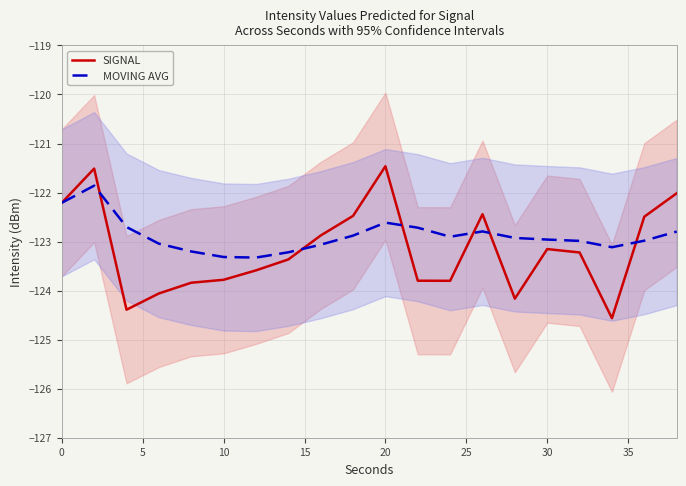

What is the highest value of the MOVING AVG series?

-121.9